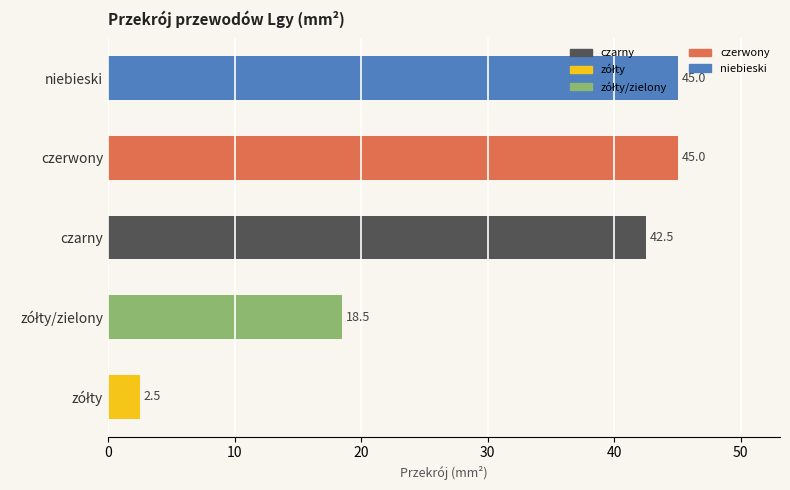

What is the greatest value displayed?

45.0